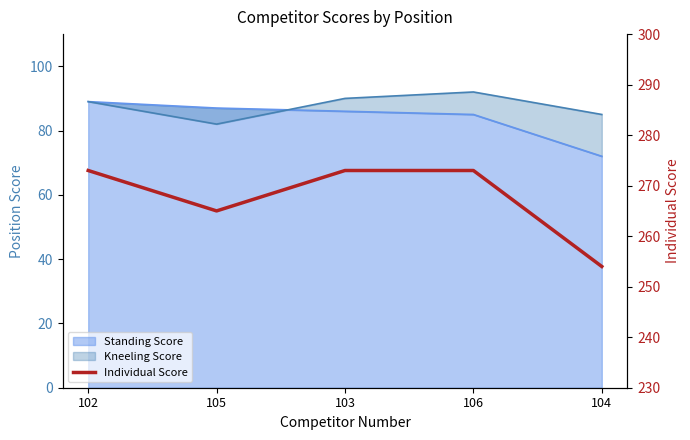

True or false: the data has more than 1 interior local peaks.

False